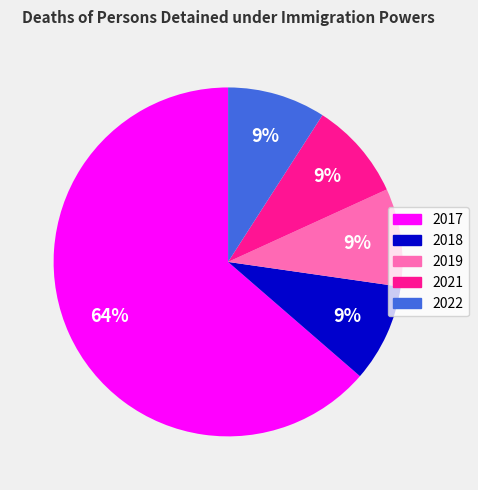

To the nearest percent, what is the difference between the largest and smallest slice percentages?

55%